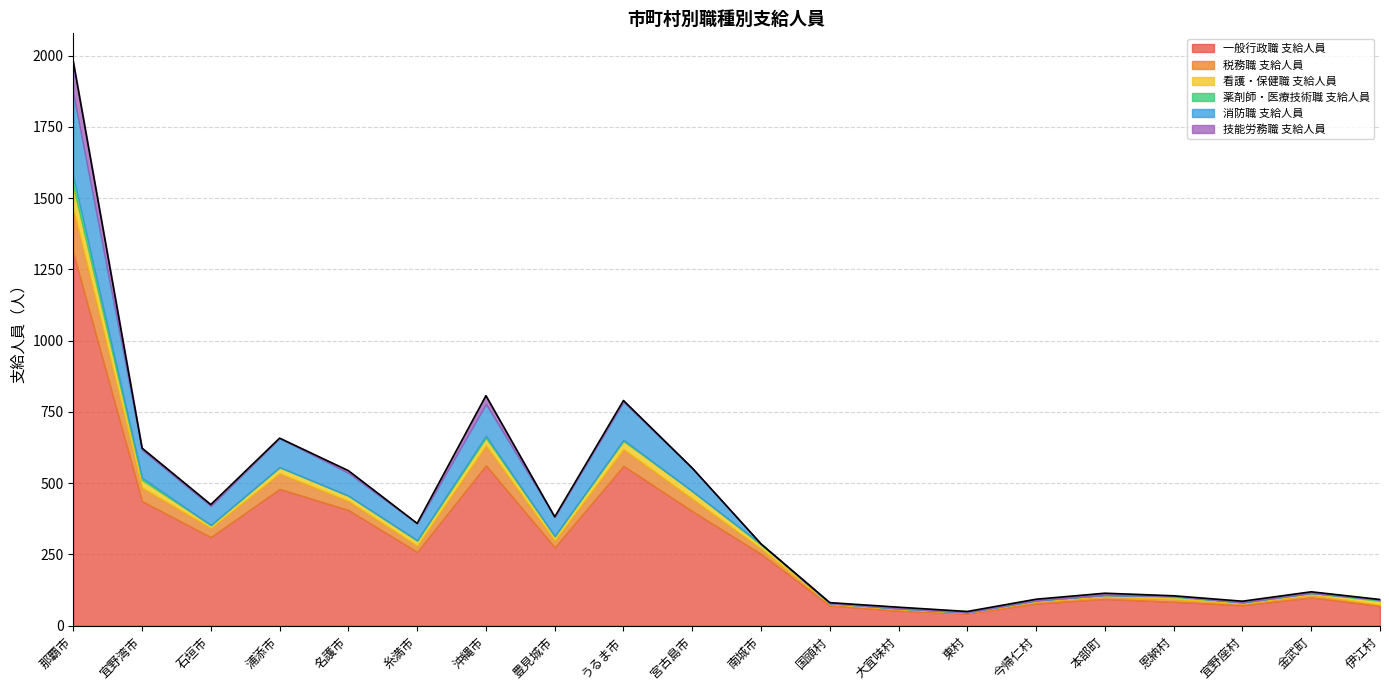

How many data points in 消防職 支給人員 are less than 59?

10